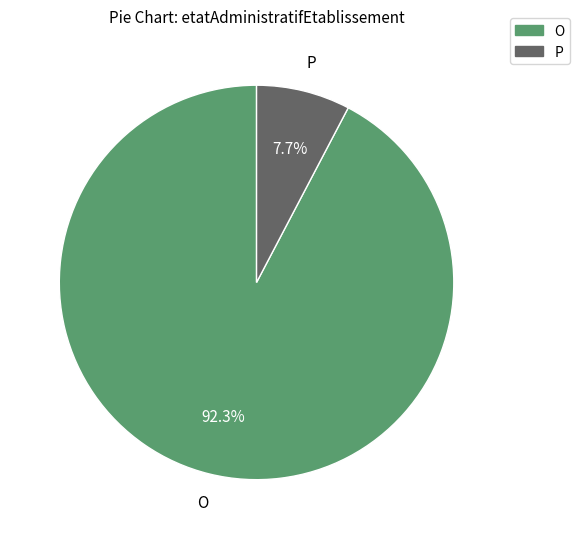

Is it true that P is 8% of the pie?

True